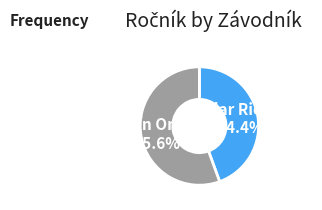

Is there a majority slice in this chart?

Yes